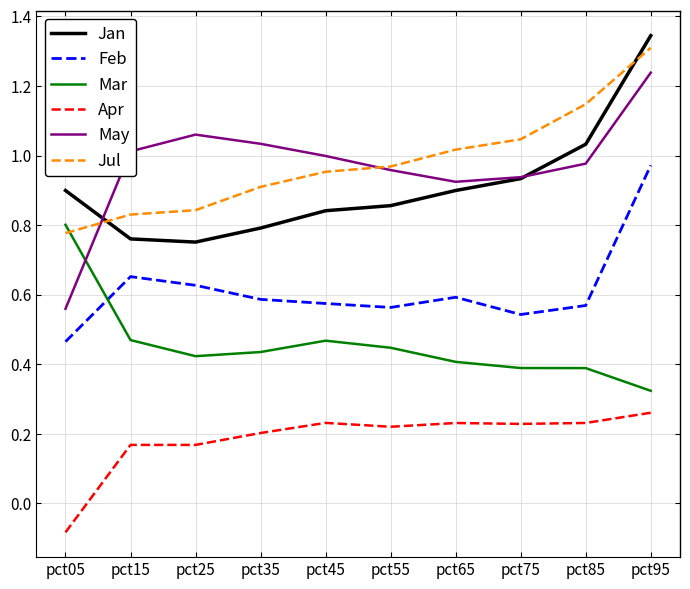

True or false: Jan has a value of 0.8 at pct35.

True